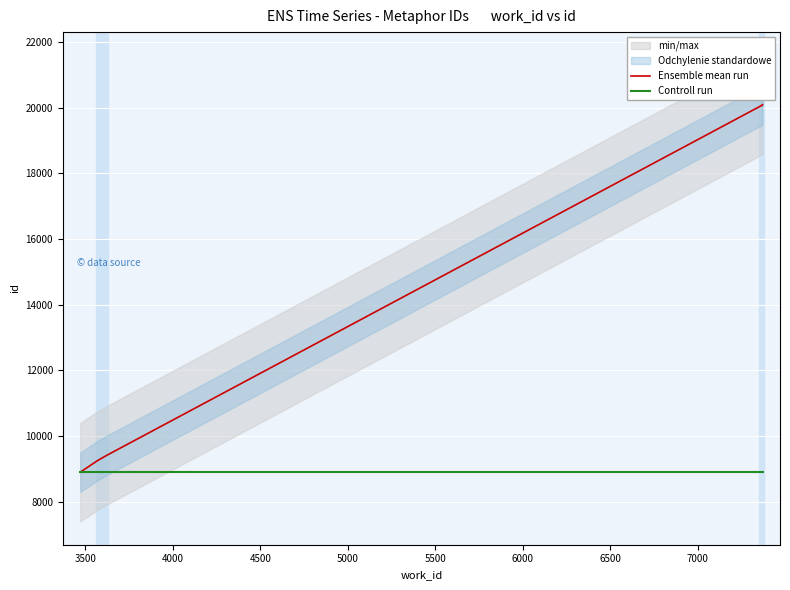

True or false: Ensemble mean run has more than 2 points higher than both neighbors.

False